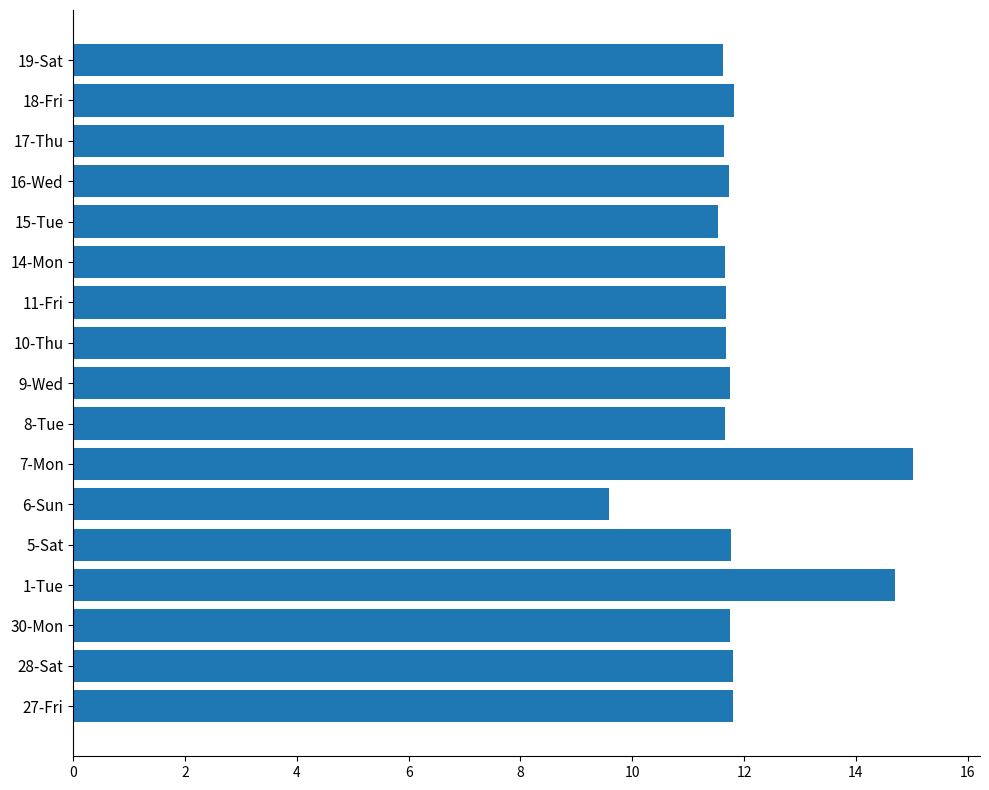

Approximately how many times larger is the value at 9-Wed compared to 30-Mon?

1.0